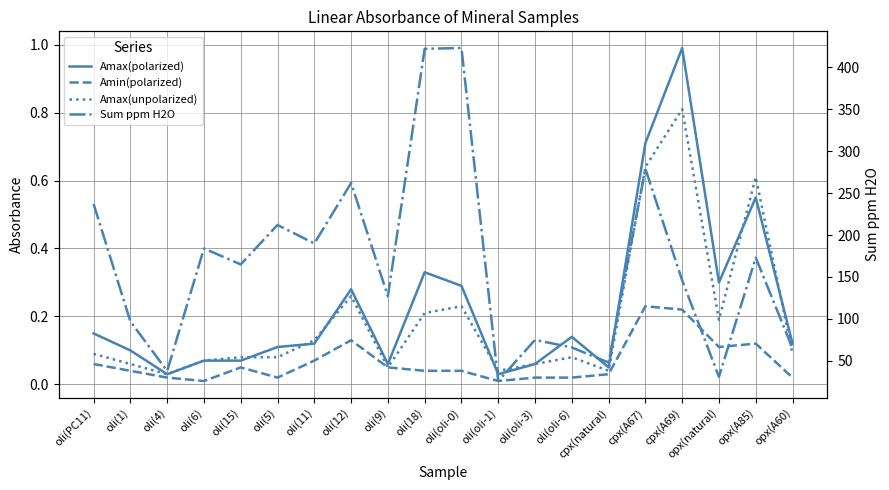

Which category has the highest value across all series?

oli(oli-0)